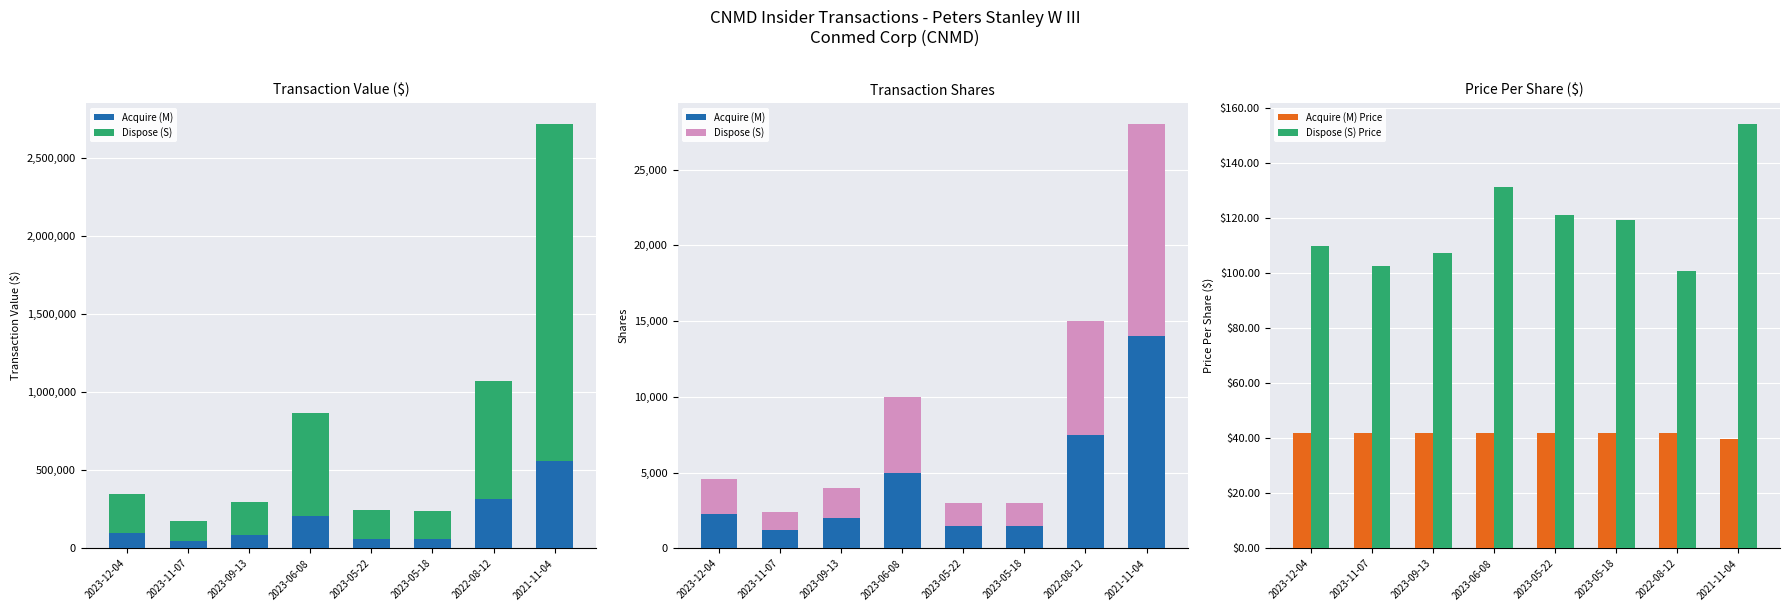

Which series changed the most between 2023-12-04 and 2023-09-13?

Acquire (M)